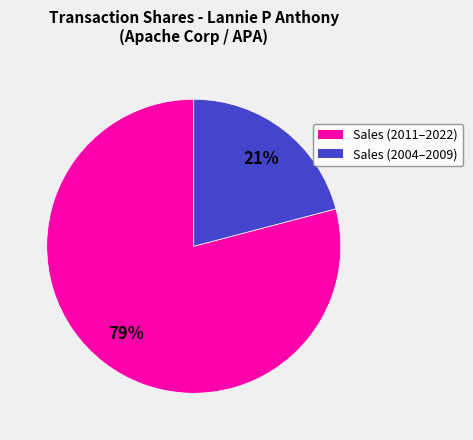

To the nearest percent, what is the average slice percentage?

50%